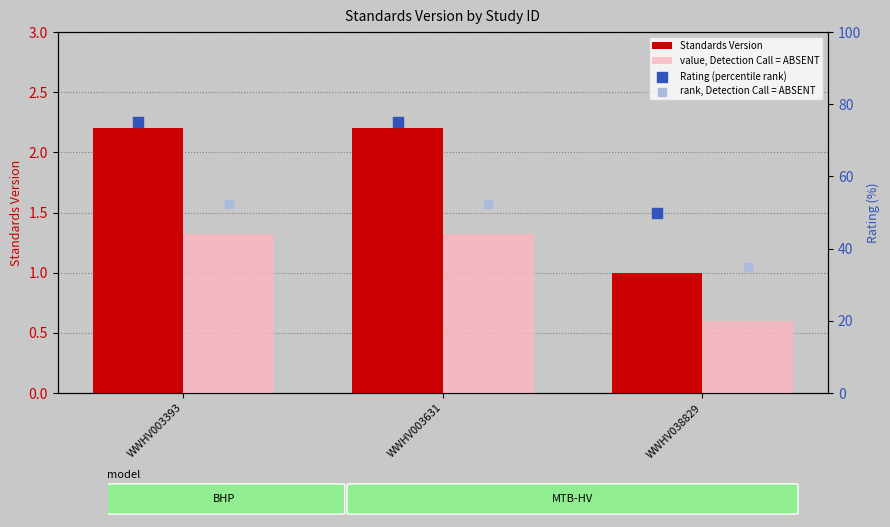

Which series has the largest Y range (max minus min)?

Rating (percentile rank)